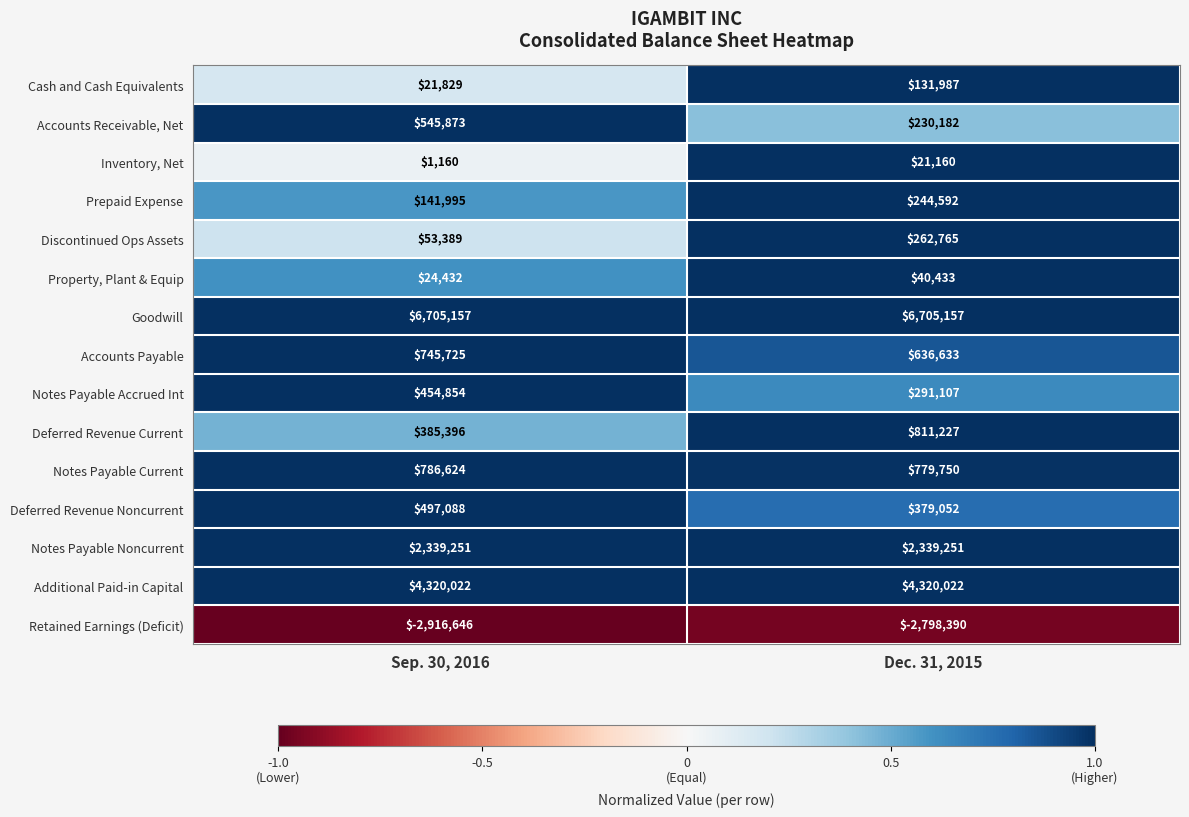

Read the Notes Payable Current value at Dec. 31, 2015.

779750